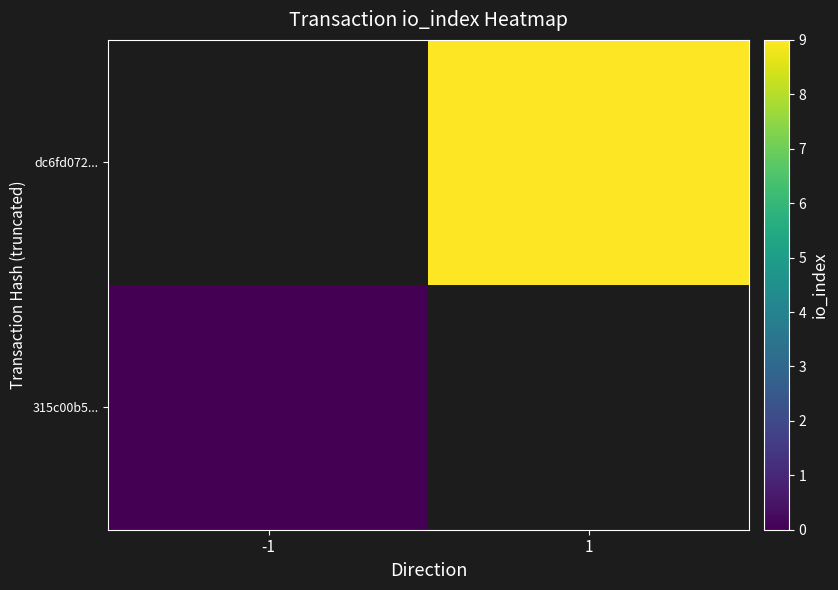

List the series in order of their overall mean, highest first.

315c00b5..., dc6fd072...